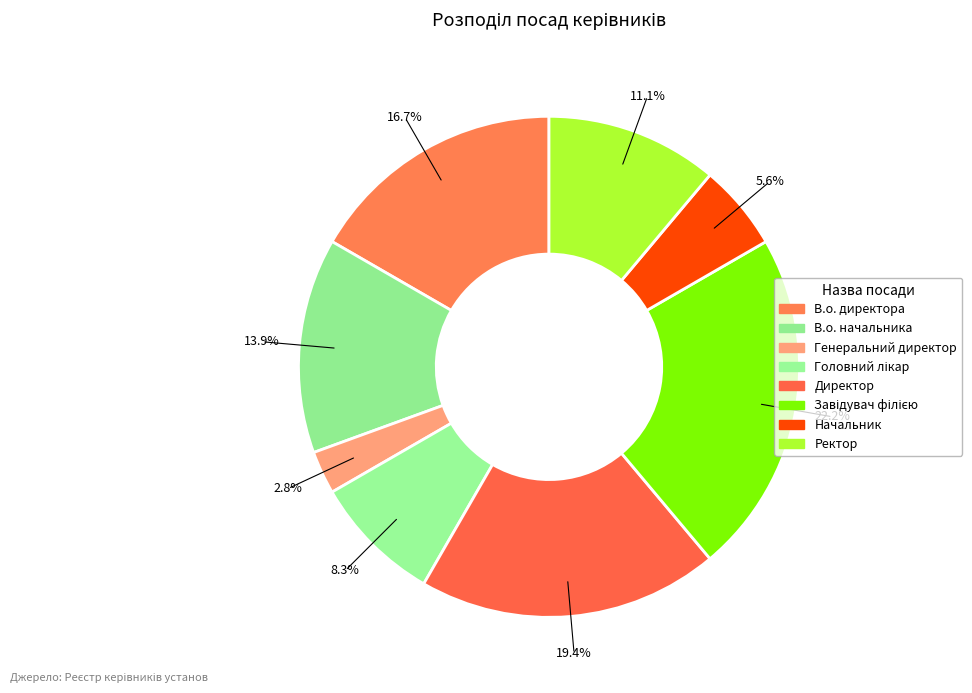

To the nearest percent, what is the average slice percentage?

12%